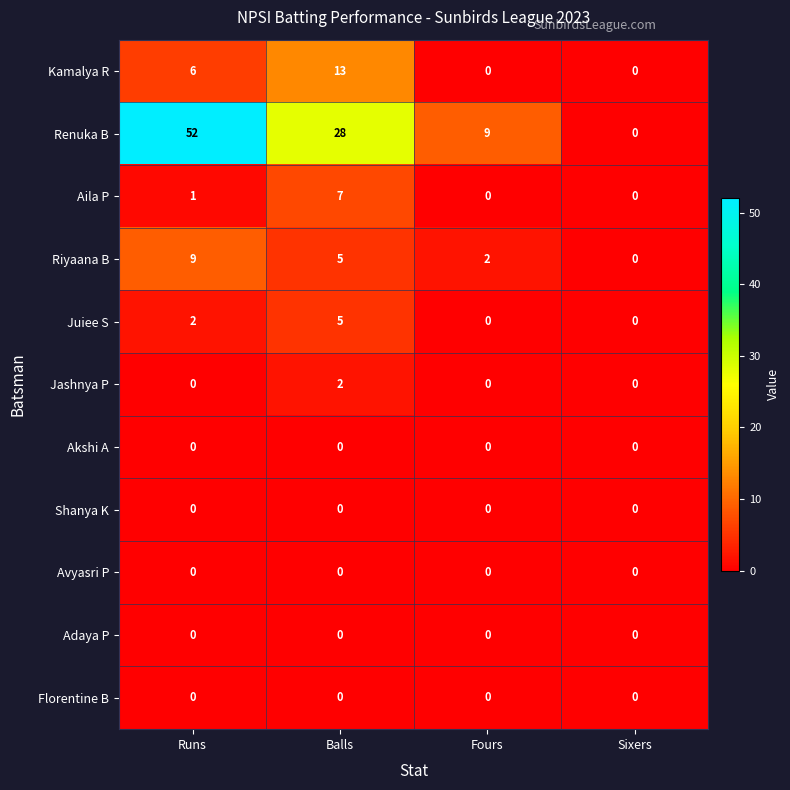

What is the total value across all series at Runs?

70